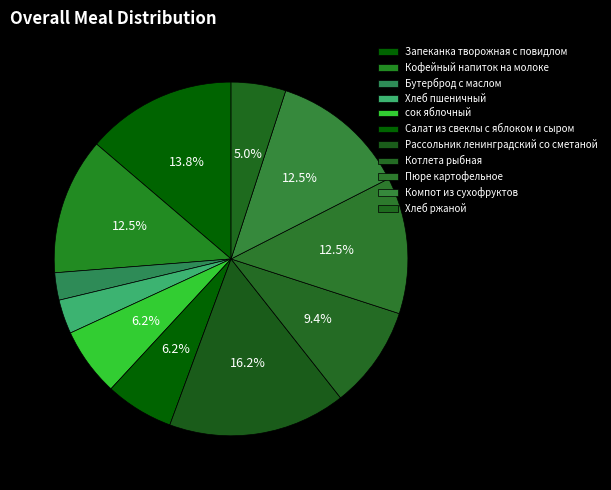

Is there any slice that represents more than half of the pie?

No